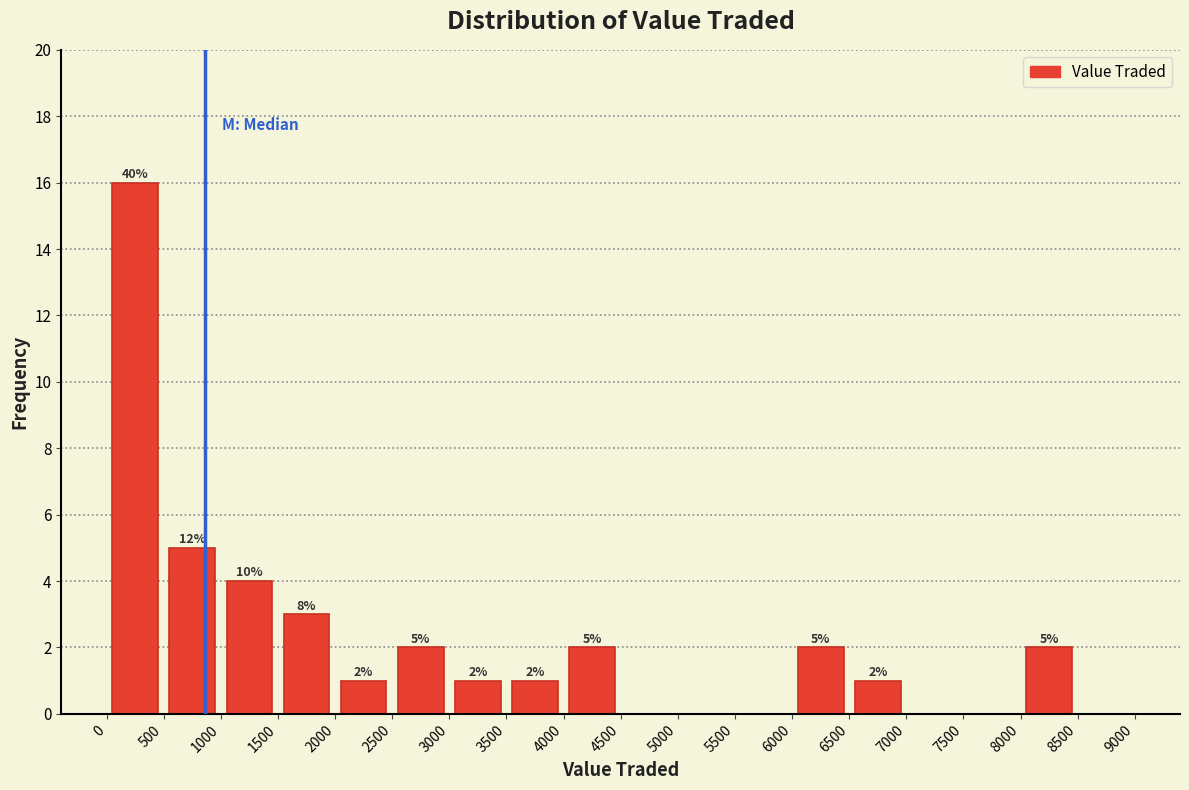

Over which range of the x-axis is the bar tallest?

0 to 500